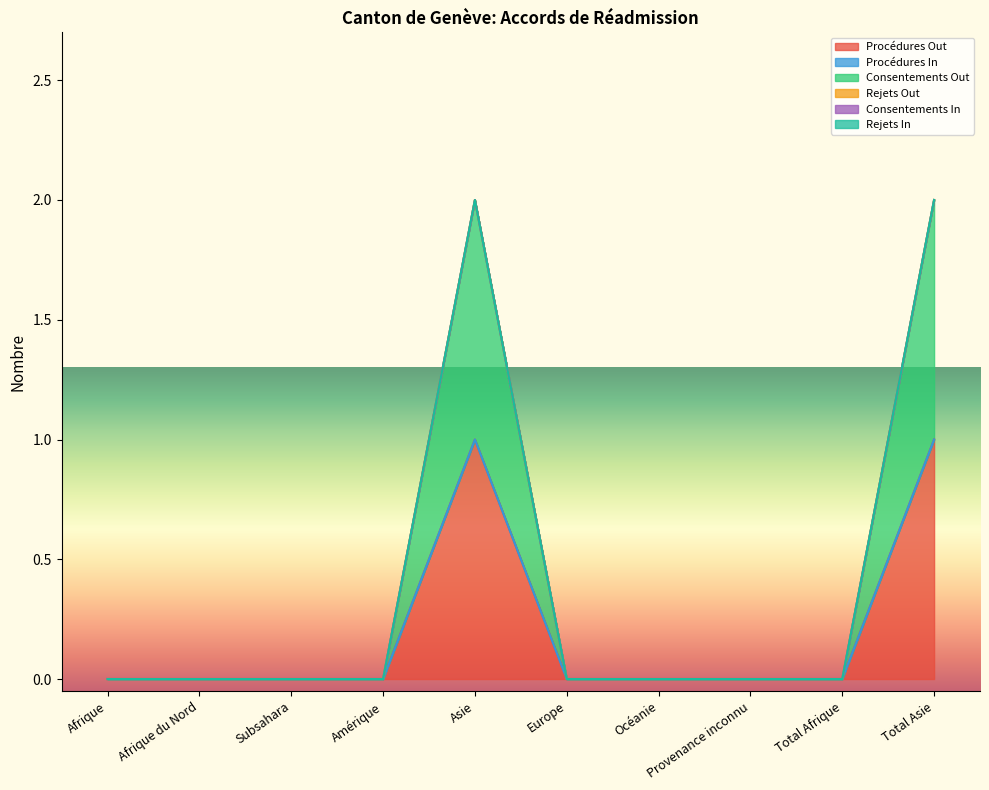

At which category is the sum across all series the highest?

Asie